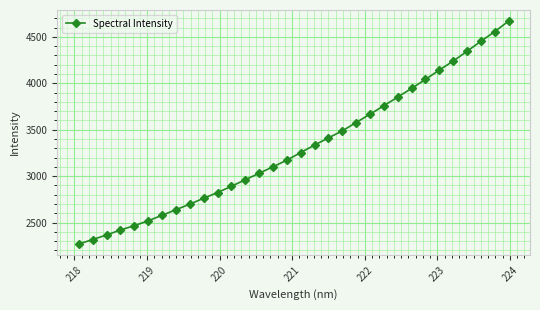

What is the maximum value shown in the chart?

4669.8